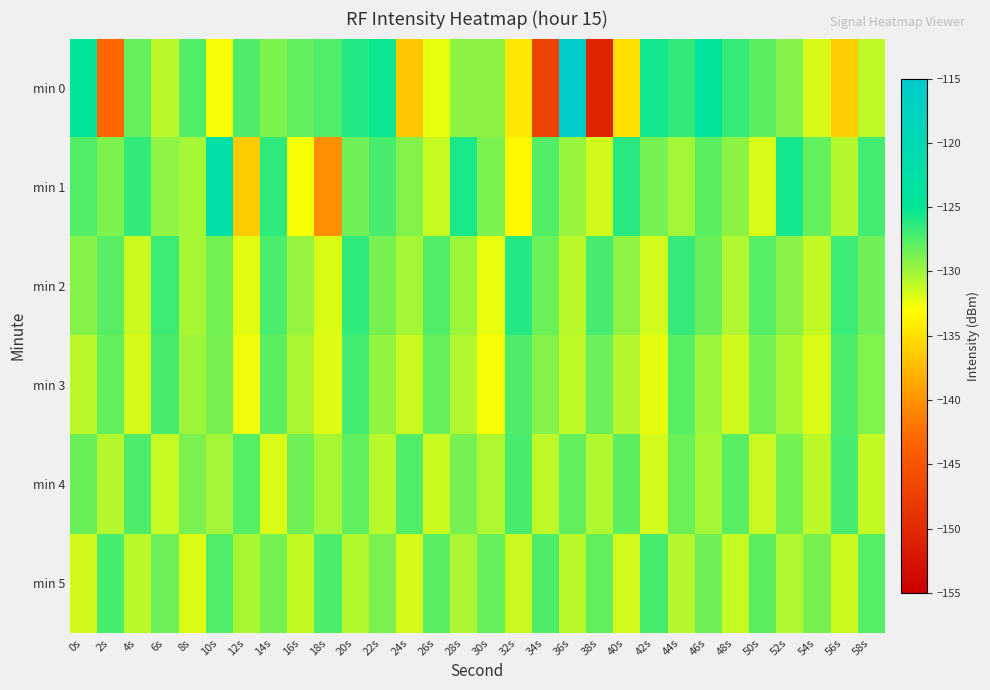

Rank the series at 30s from lowest to highest value.

min 3, min 2, min 4, min 0, min 1, min 5